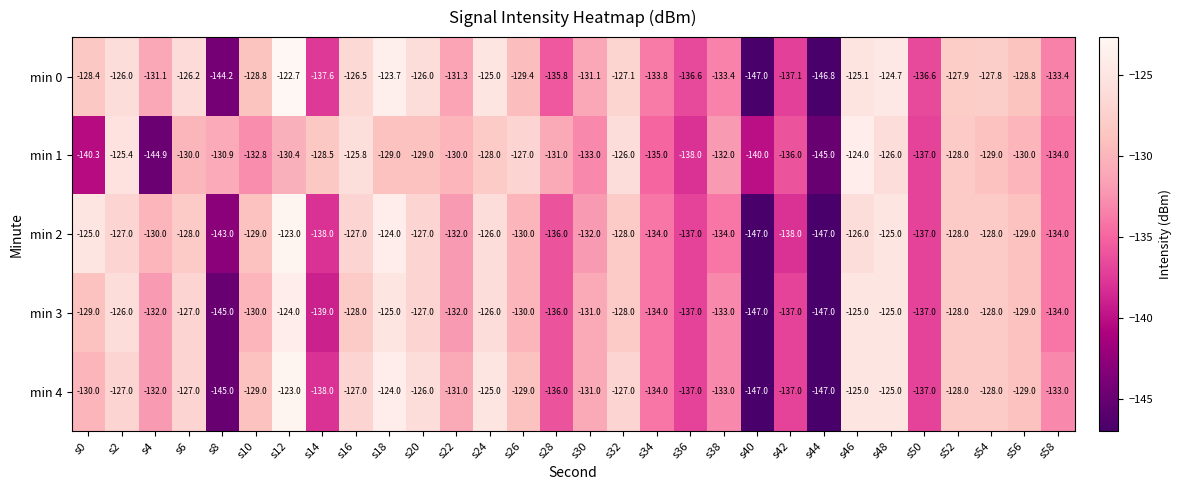

What is the difference between the maximum and second lowest values in the min 0 series?

24.1